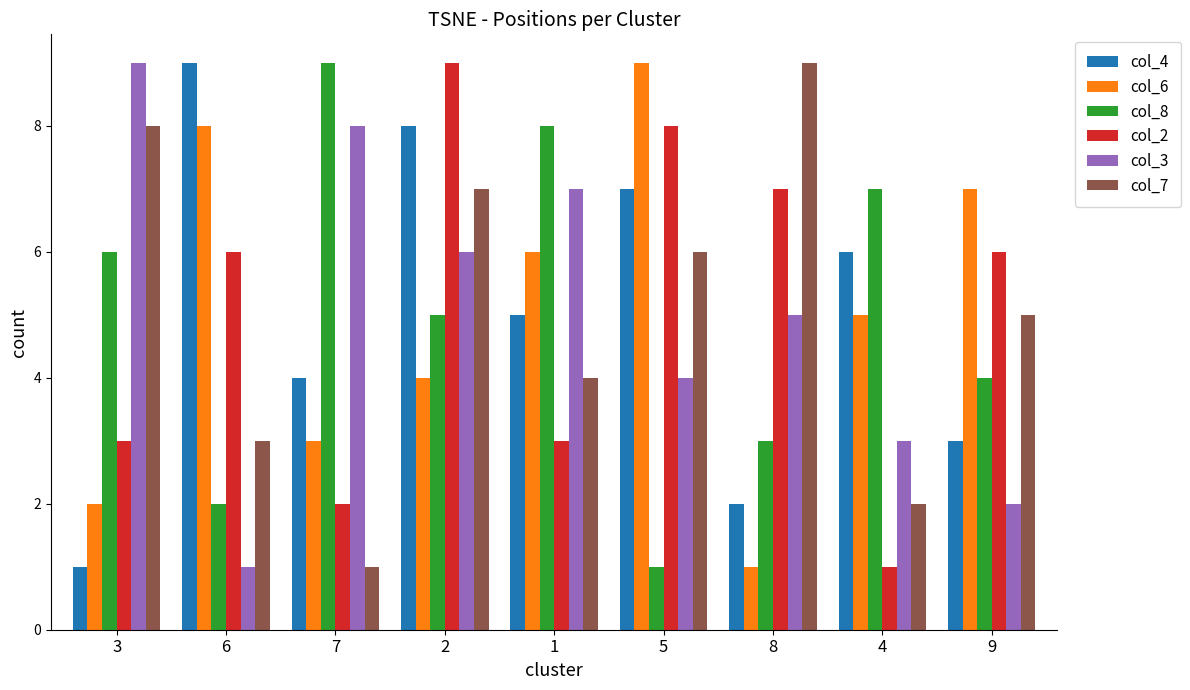

How many col_4 values are between 3 and 7?

5